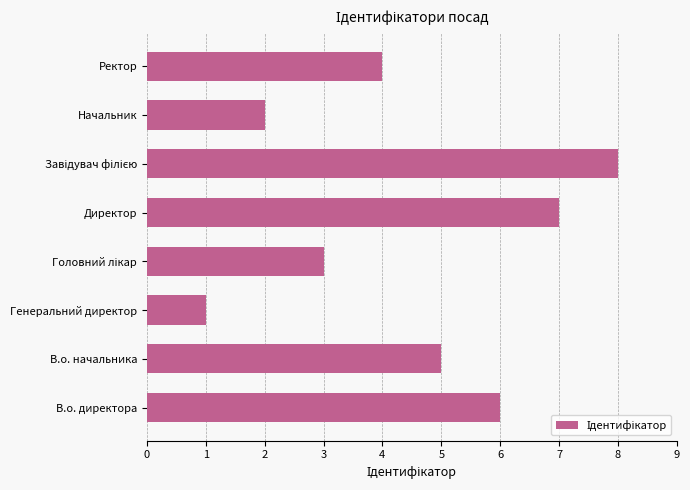

Which has a higher value, В.о. директора or Директор?

Директор